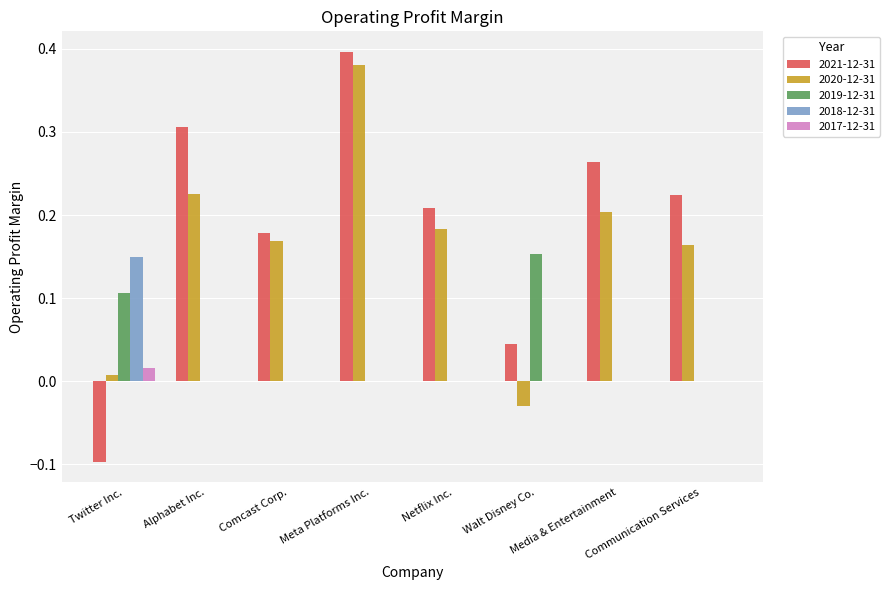

What is the total value across all series at Media & Entertainment?

0.5